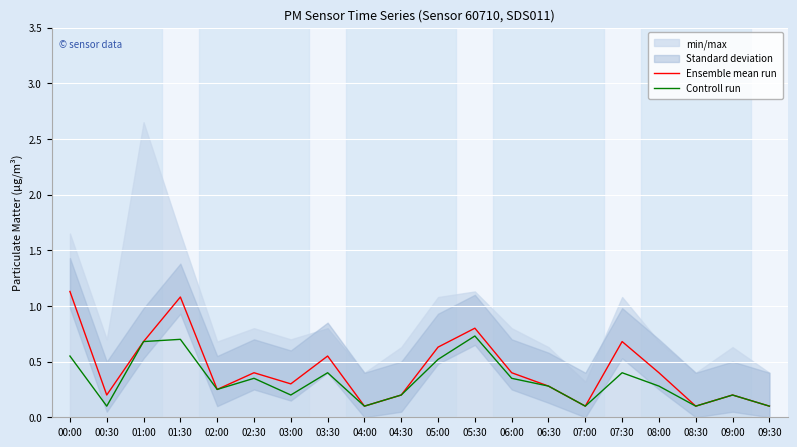

True or false: Ensemble mean run has a value of 0.1 at 04:00.

True